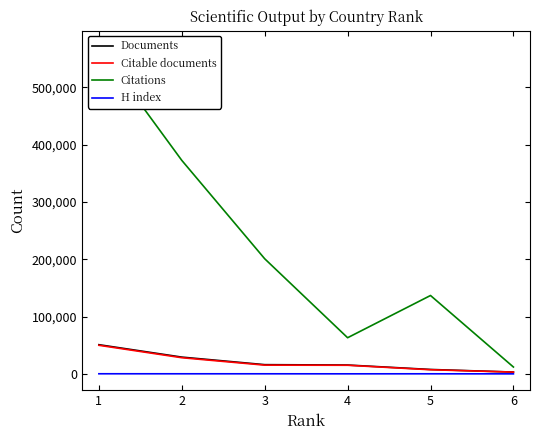

What is the approximate value of Citations at 1, to the nearest 50?

570350